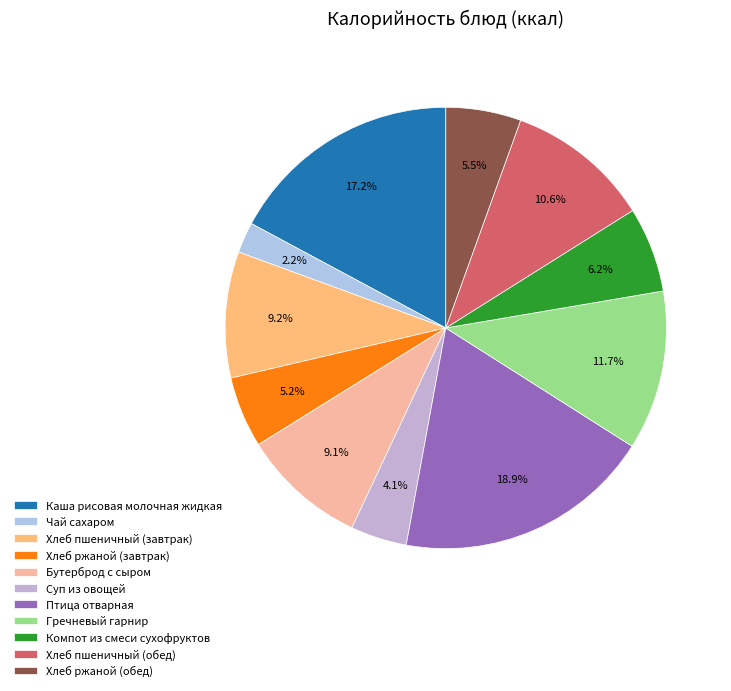

Which slice is the largest?

Птица отварная